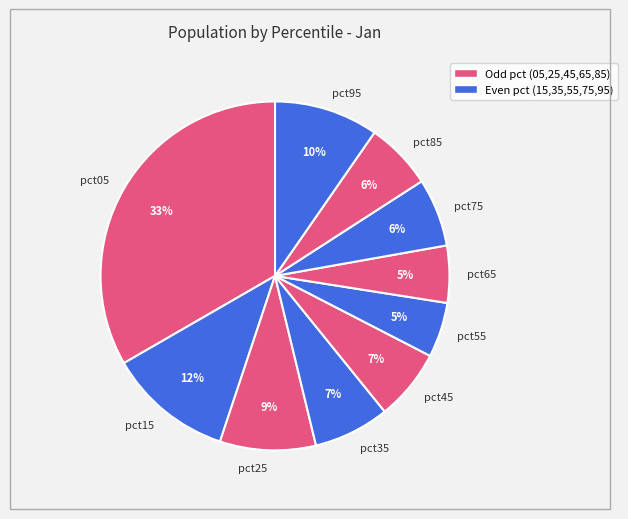

Do pct65 and pct75 together represent more than half of the pie?

No